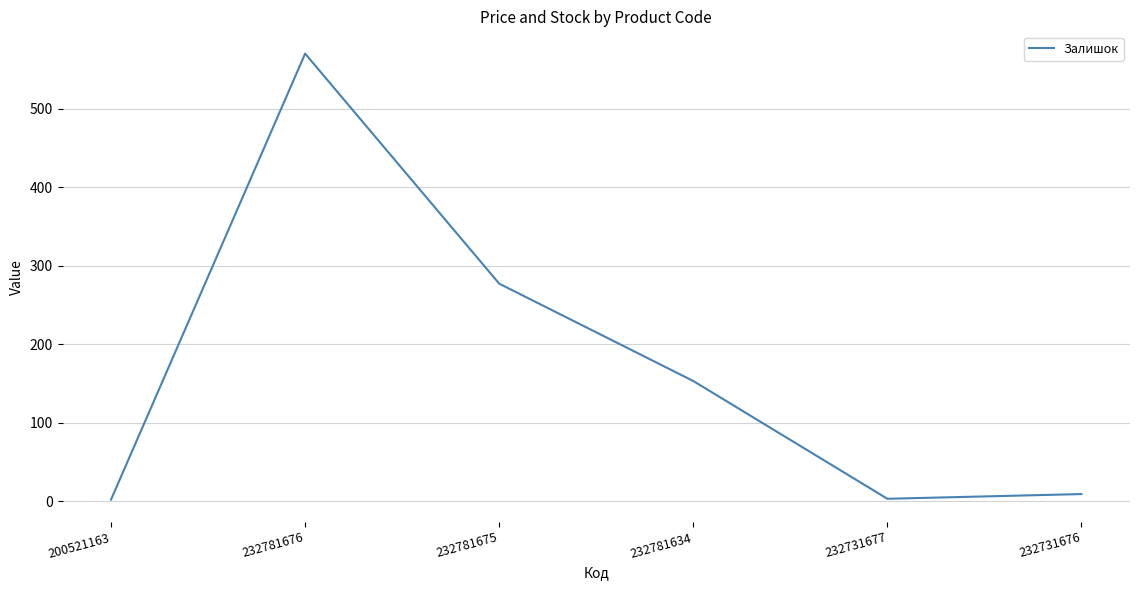

What is the difference between the maximum and minimum values?

568